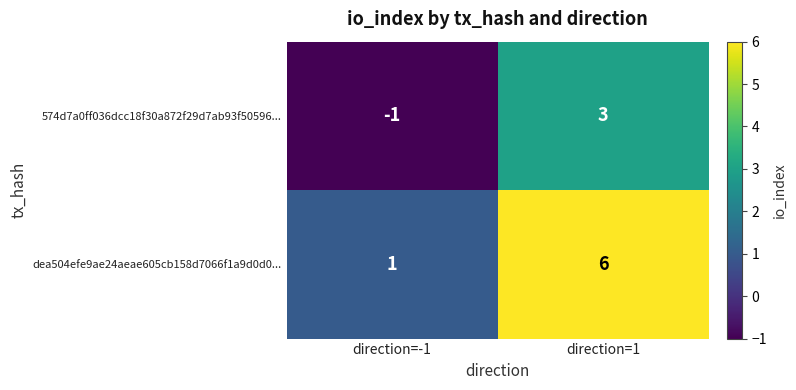

Which series has the widest spread of values?

dea504efe9ae24aeae605cb158d7066f1a9d0d0...